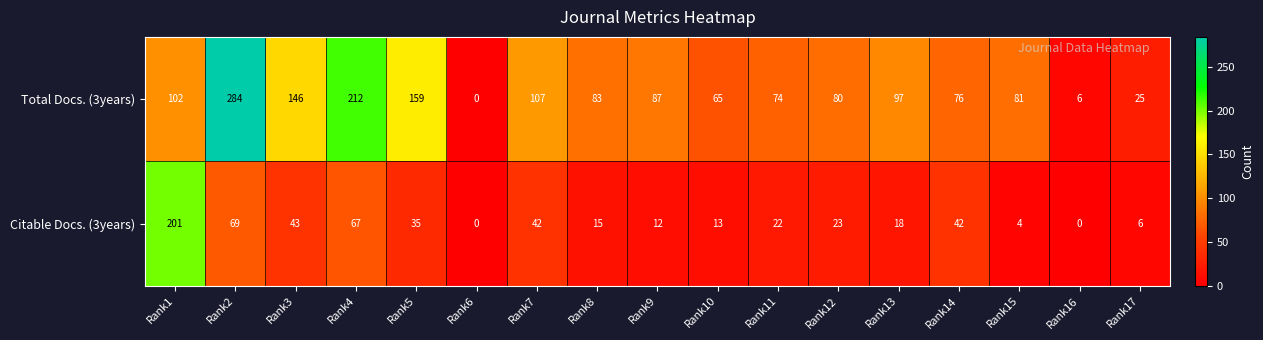

Which series changed the most between Rank2 and Rank6?

Total Docs. (3years)